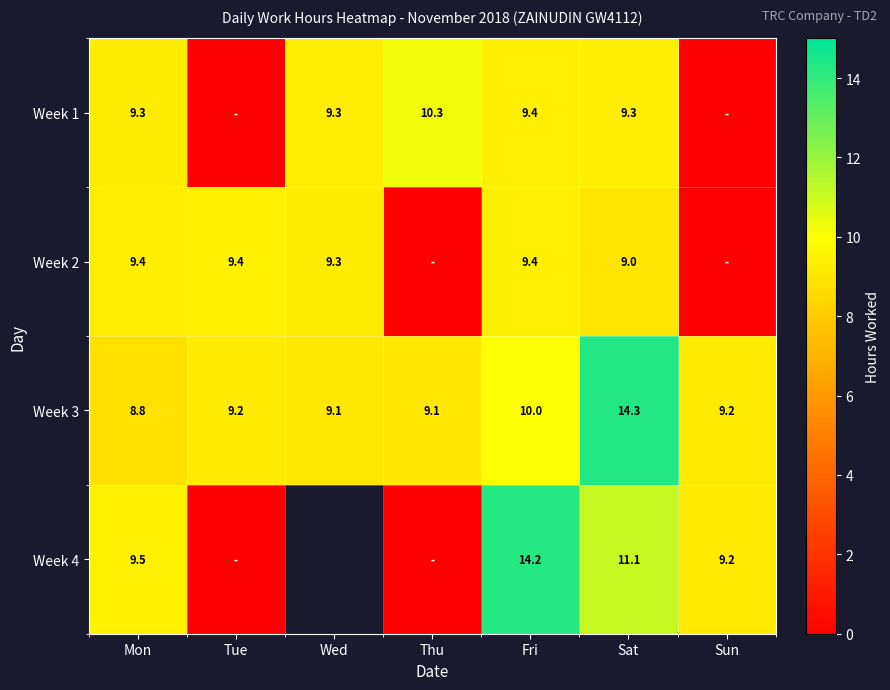

True or false: Week 2 has a value of 9.4 at Tue.

True